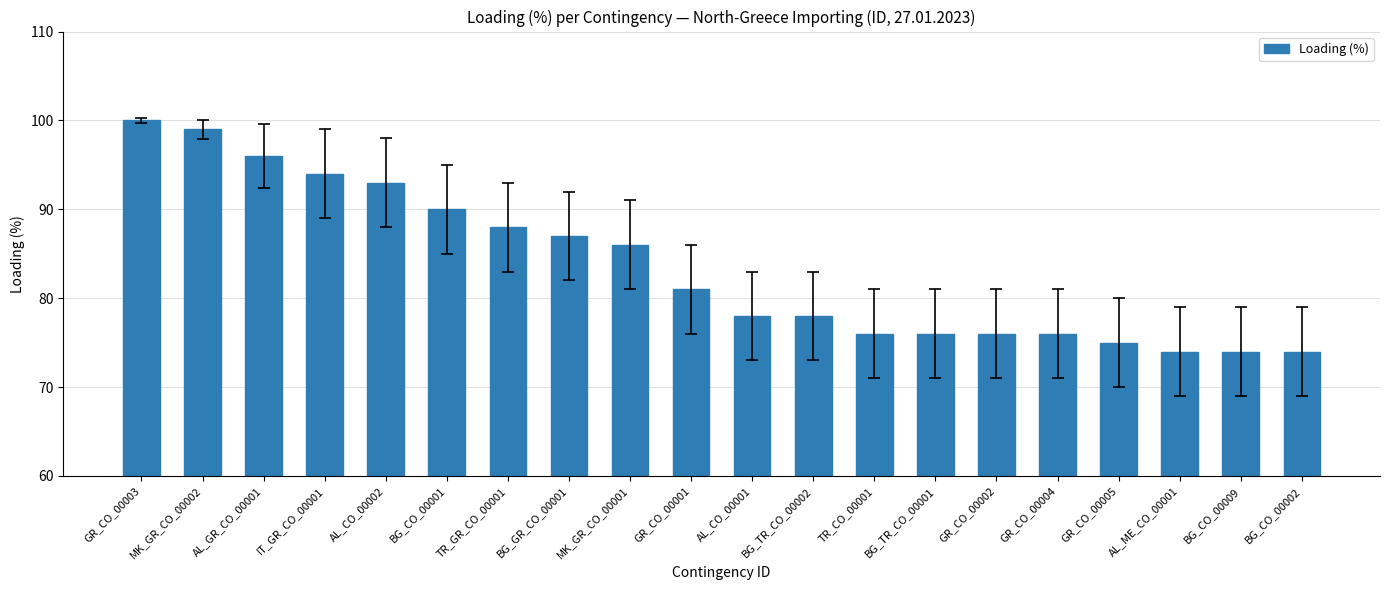

Reading left to right, what are all the values shown in this chart?

GR_CO_00003=100	MK_GR_CO_00002=99	AL_GR_CO_00001=96	IT_GR_CO_00001=94	AL_CO_00002=93	BG_CO_00001=90	TR_GR_CO_00001=88	BG_GR_CO_00001=87	MK_GR_CO_00001=86	GR_CO_00001=81	AL_CO_00001=78	BG_TR_CO_00002=78	TR_CO_00001=76	BG_TR_CO_00001=76	GR_CO_00002=76	GR_CO_00004=76	GR_CO_00005=75	AL_ME_CO_00001=74	BG_CO_00009=74	BG_CO_00002=74